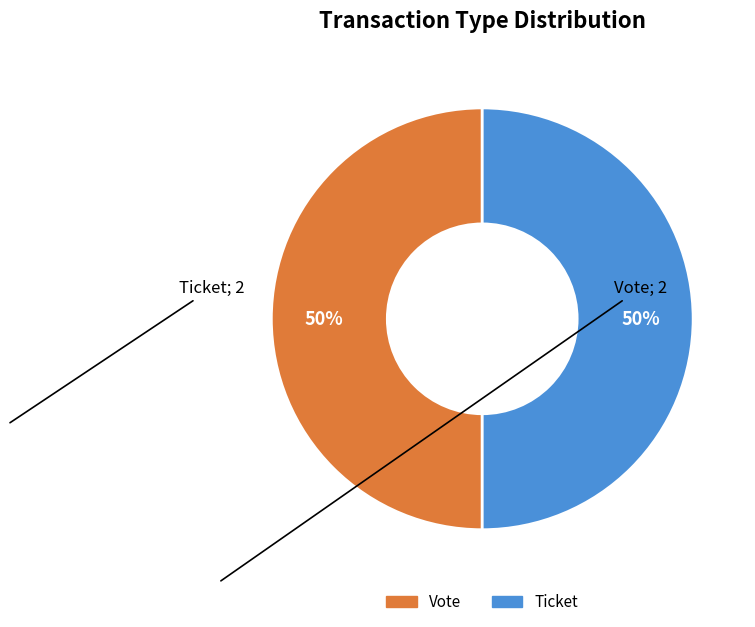

To the nearest percent, what is the average slice percentage?

50%